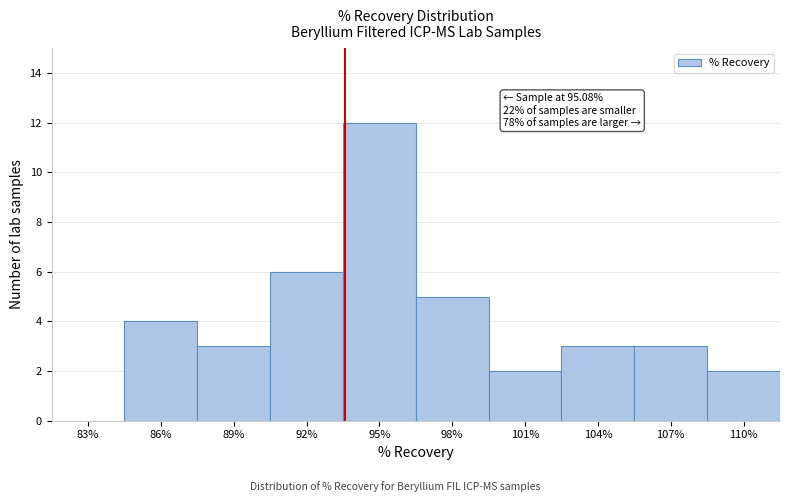

Reading left to right, transcribe all the data shown in this chart.

83%=0	86%=4	89%=3	92%=6	95%=12	98%=5	101%=2	104%=3	107%=3	110%=2